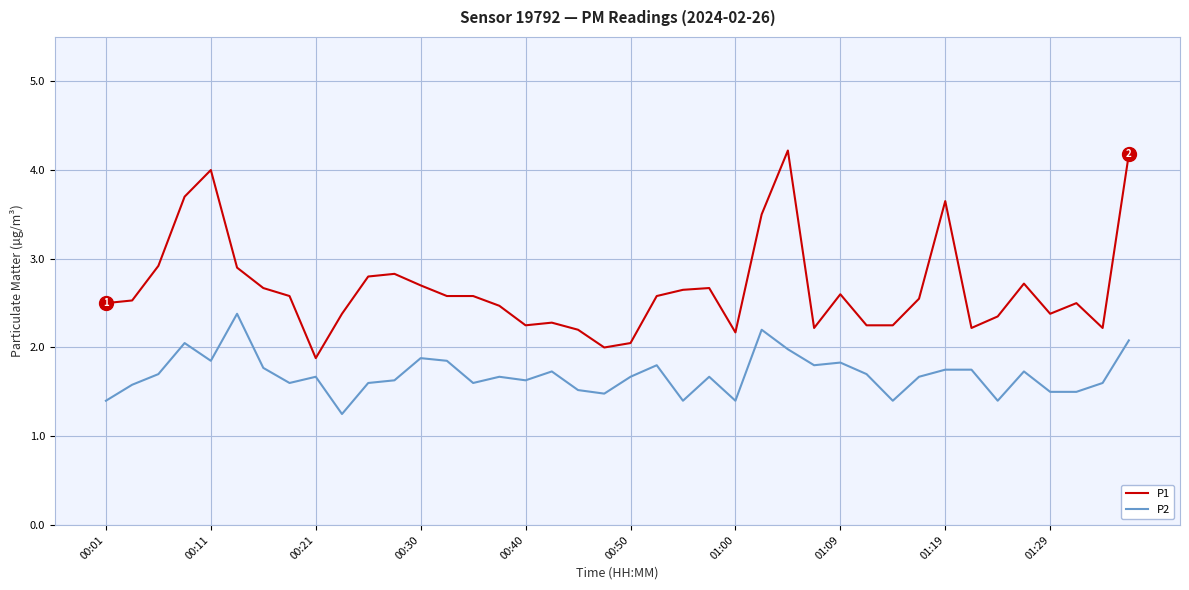

True or false: P1 and P2 cross at least once.

False